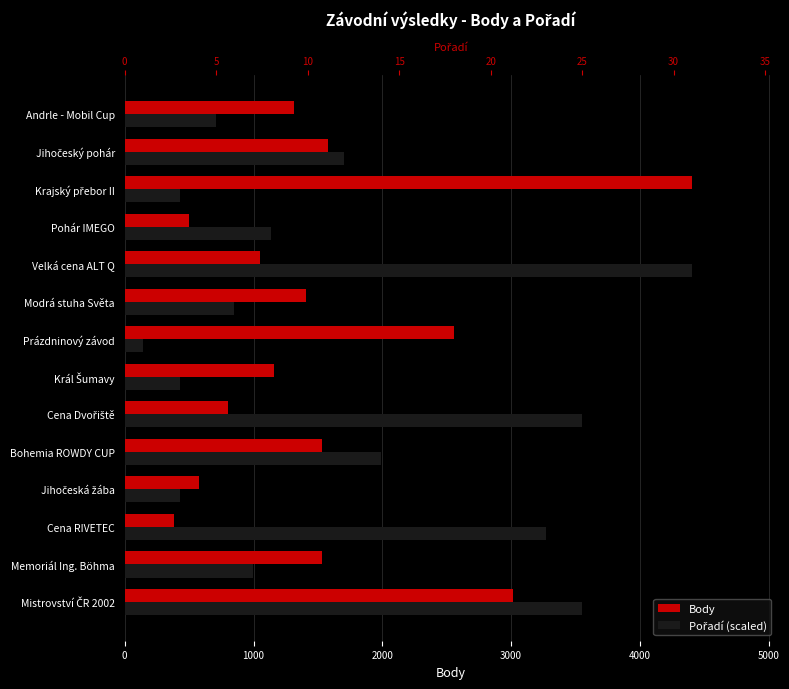

The value of Pořadí (scaled) at Cena RIVETEC is 781.6. True or false?

False